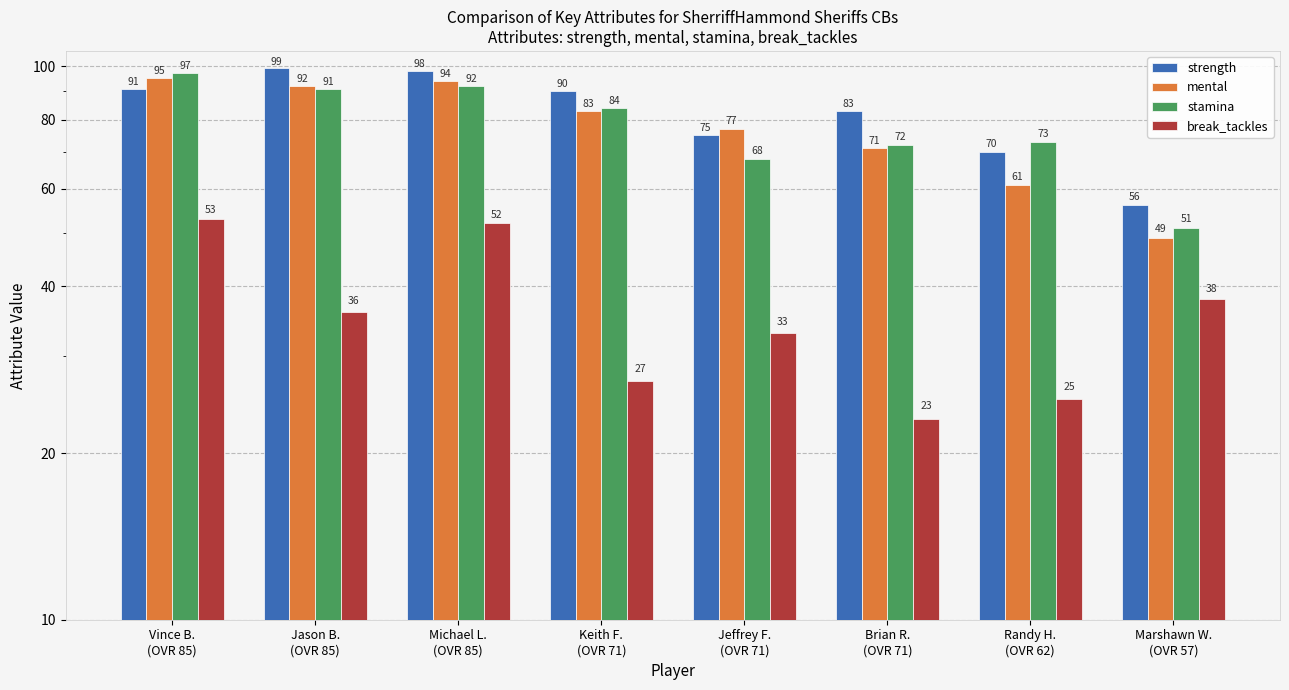

How many groups of bars are there?

8